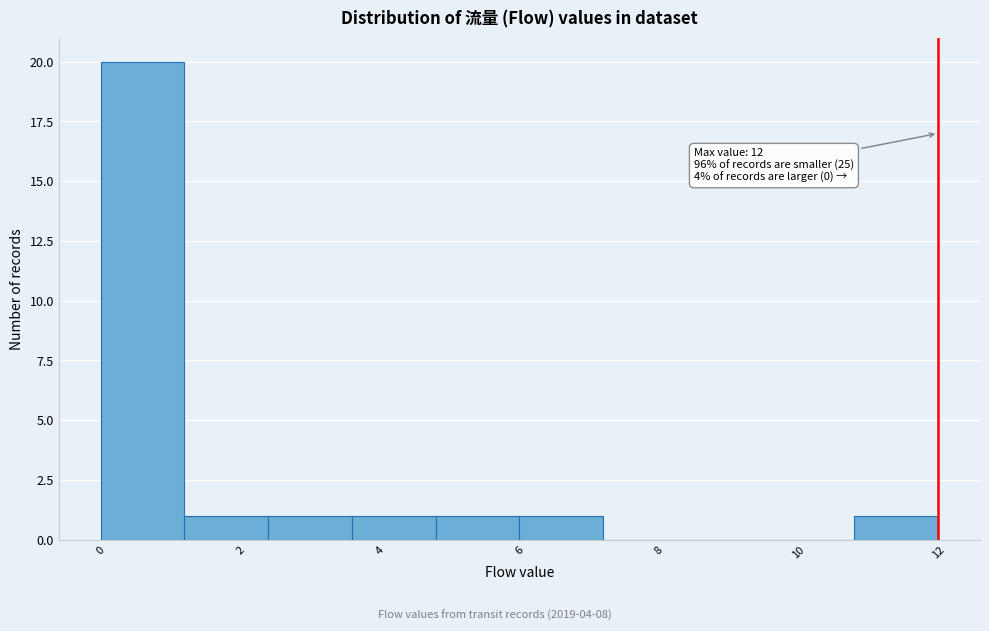

Over which range of the x-axis is the bar tallest?

0.0 to 1.2